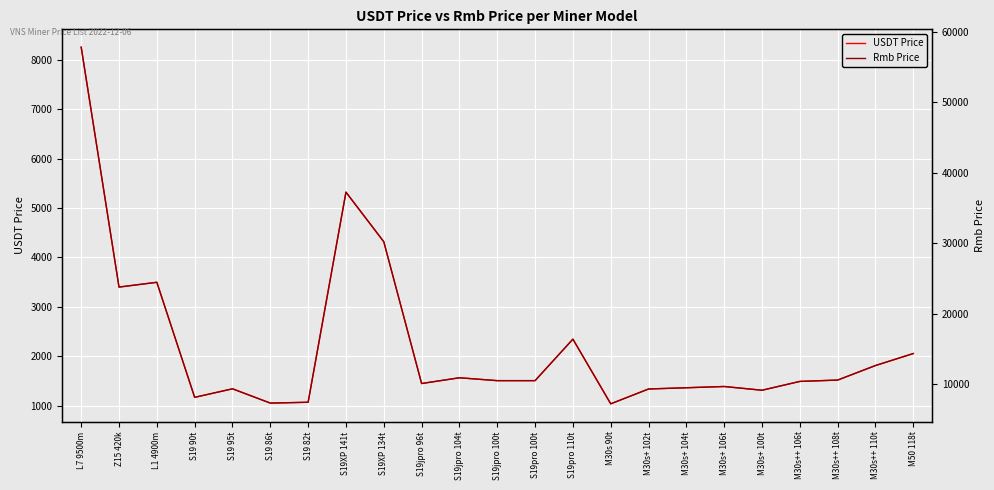

Rank the series at Z15 420k from highest to lowest value.

Rmb Price, USDT Price